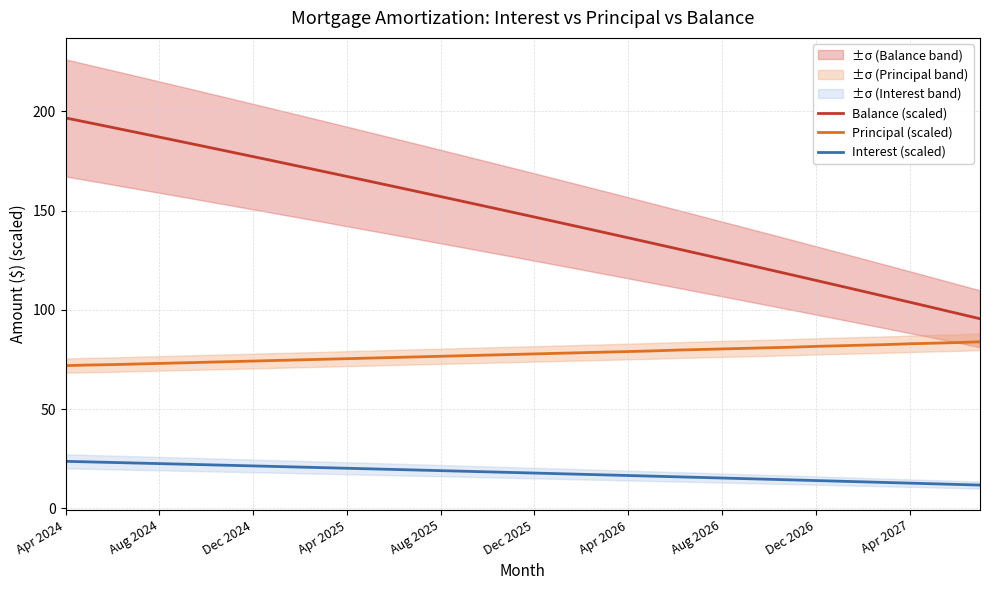

Is it true that Balance (scaled) equals 136.3 at Apr 2026?

True